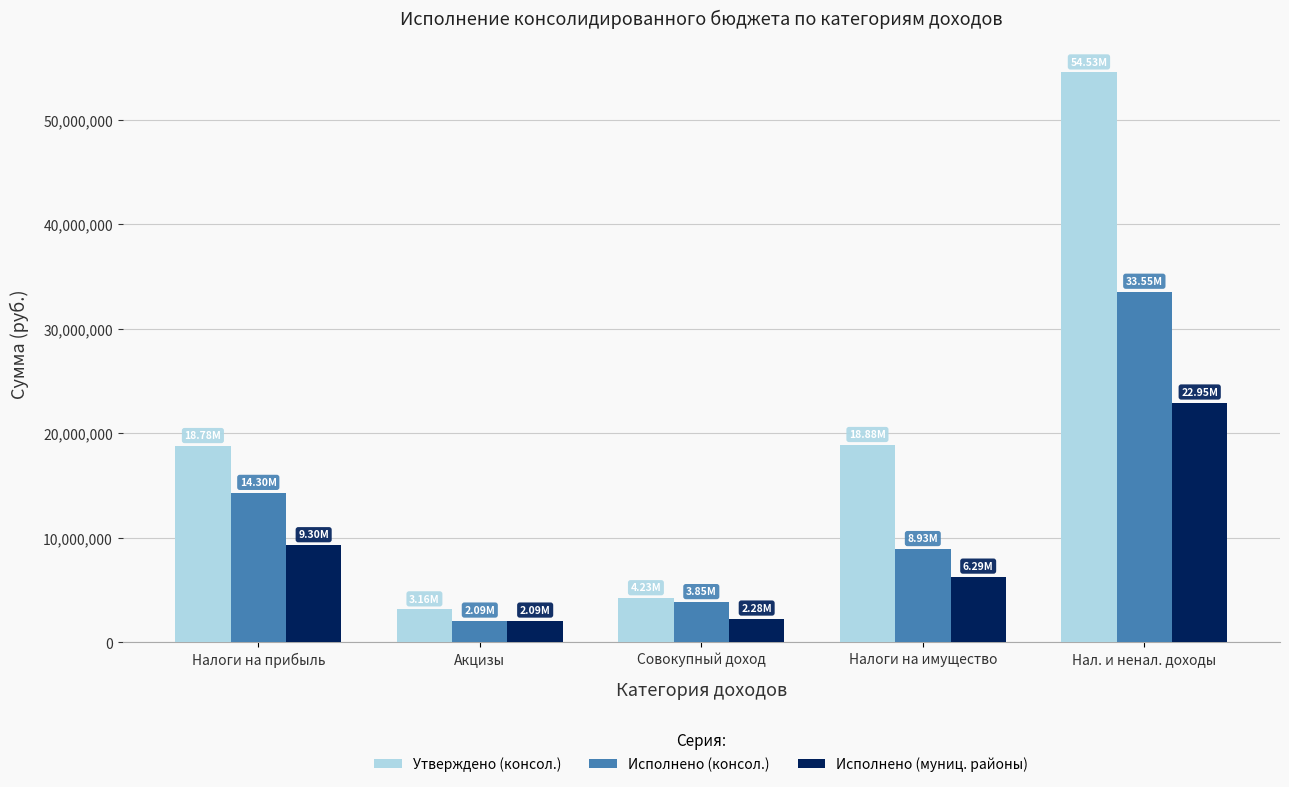

What is the average value of the Утверждено (консол.) series?

19917498.0